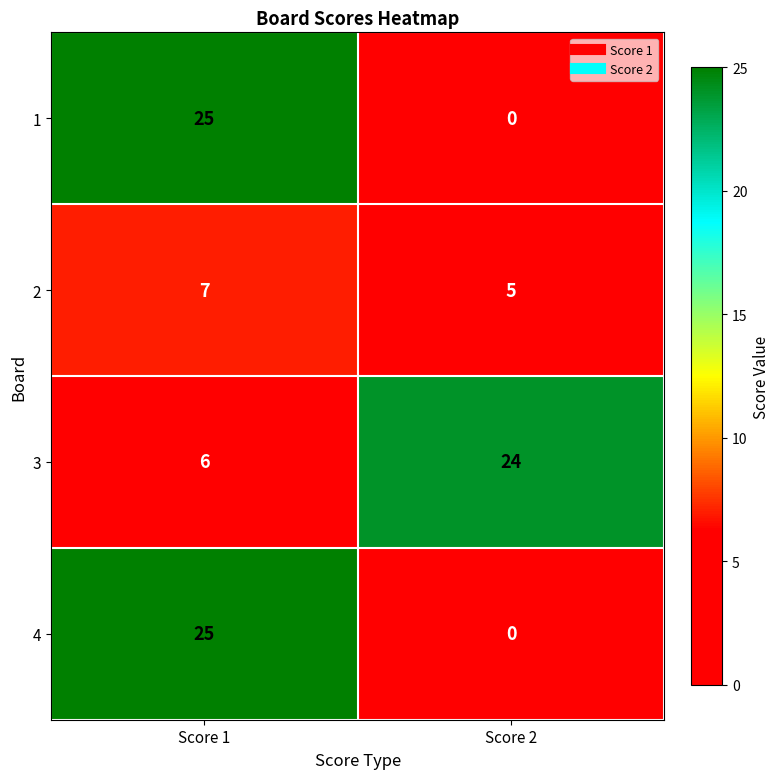

What is the spread (max minus min) of values at Score 1?

19